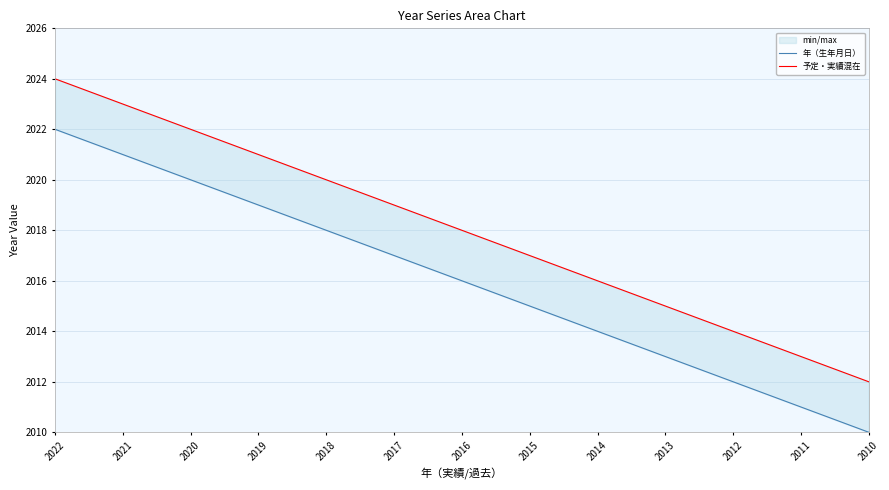

Which label corresponds to the largest value in the chart?

2022